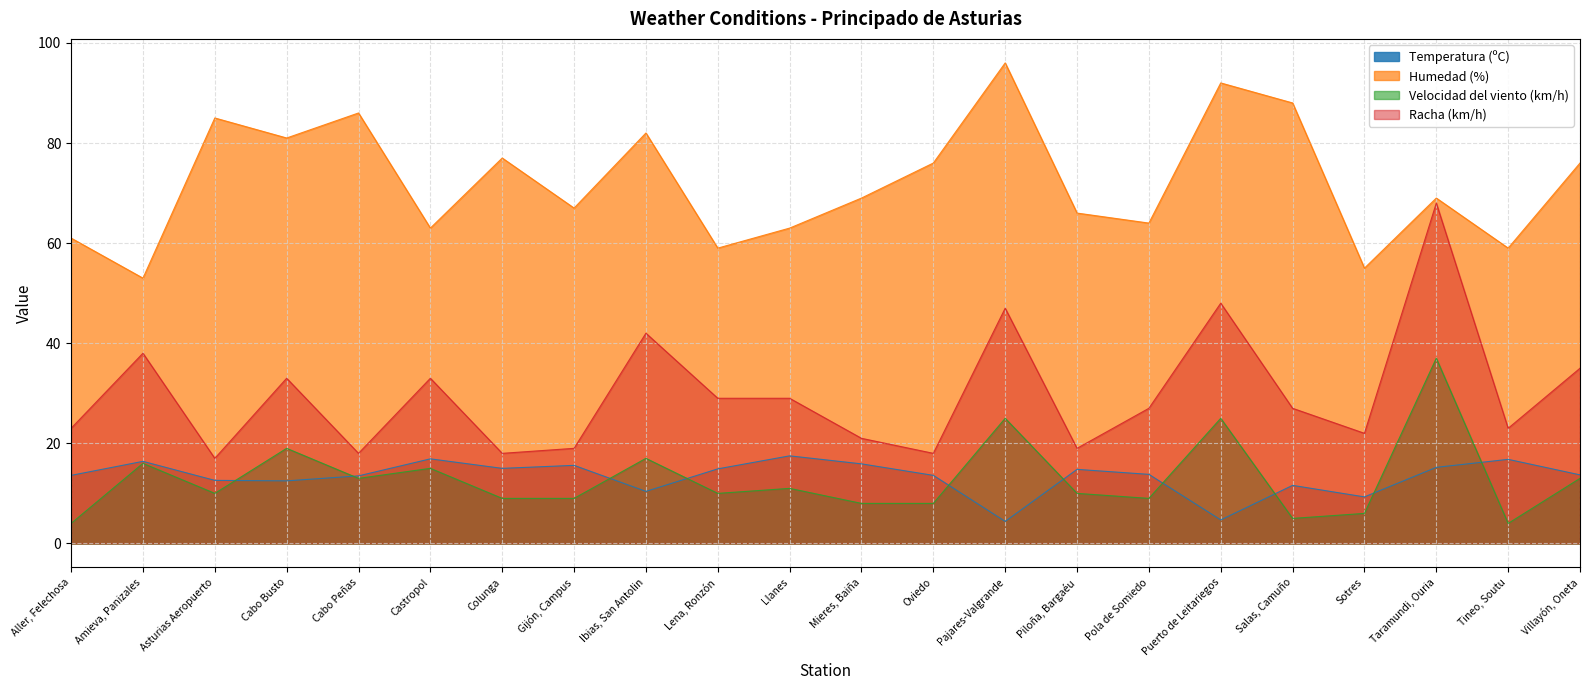

What is the difference between the highest and lowest values at Piloña, Bargaéu?

56.0